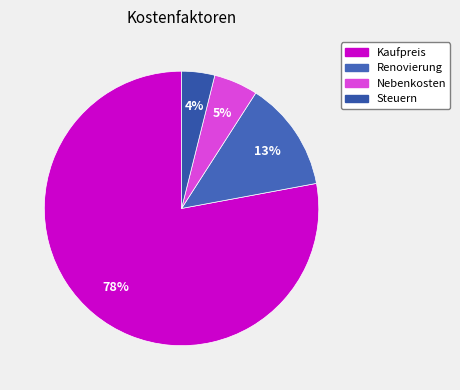

Is the sum of Steuern and Renovierung greater than half?

No